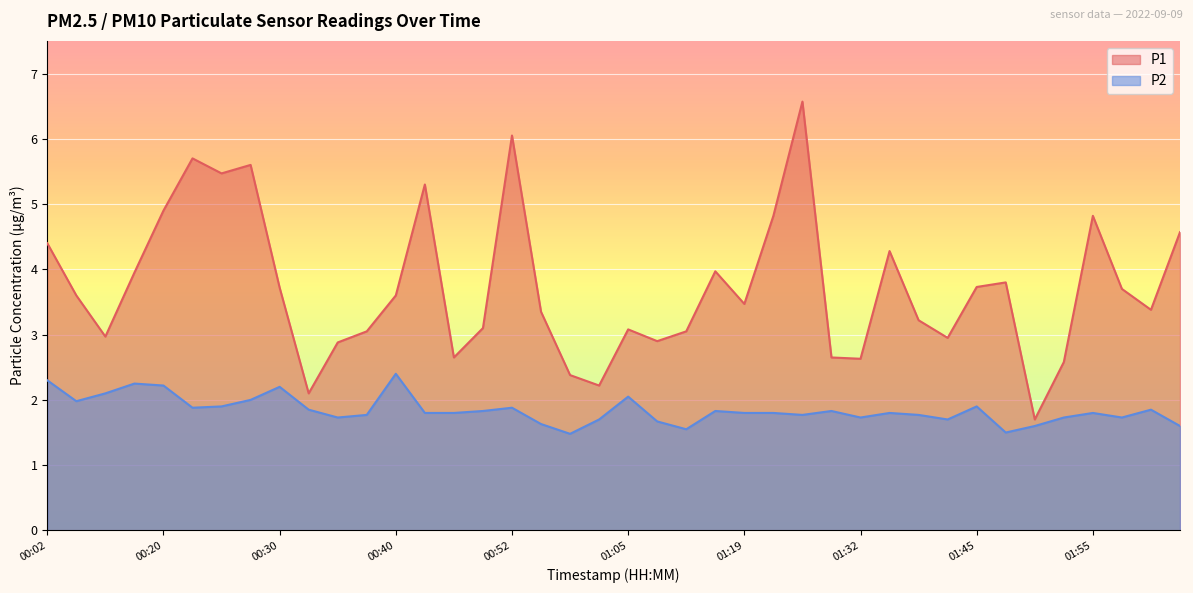

True or false: P2 has a value of 1.9 at 00:25.

True